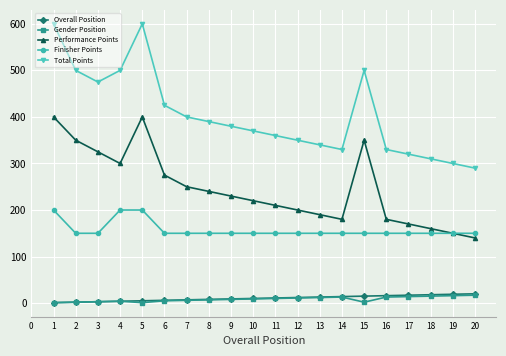

Is the value of Overall Position at 17 greater than the value of Total Points at 14?

No